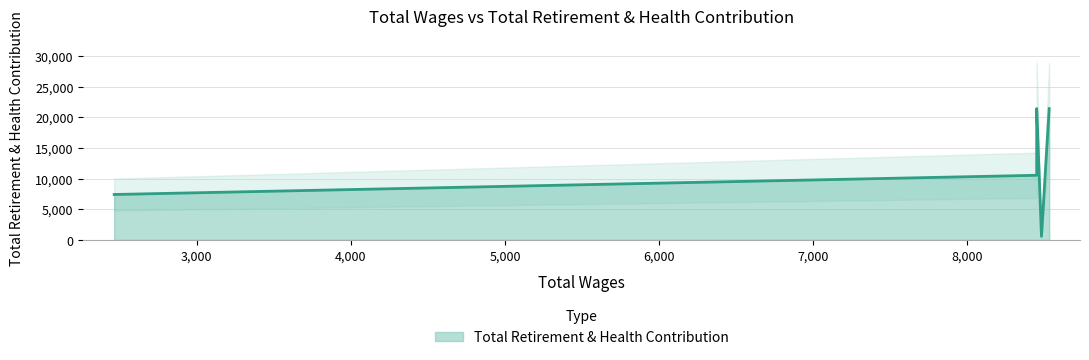

How many interior local valleys (lower than both neighbors) does the data have?

1